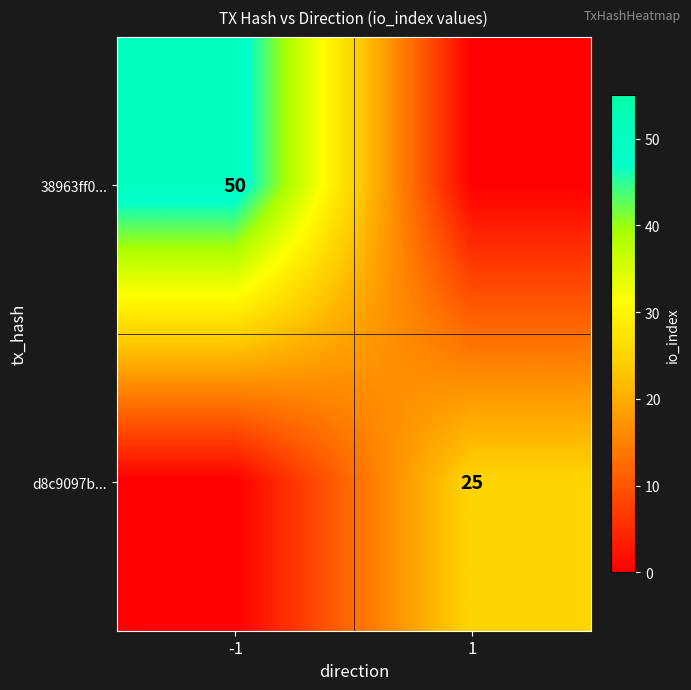

The d8c9097b... series shows 25 at 1. True or false?

True